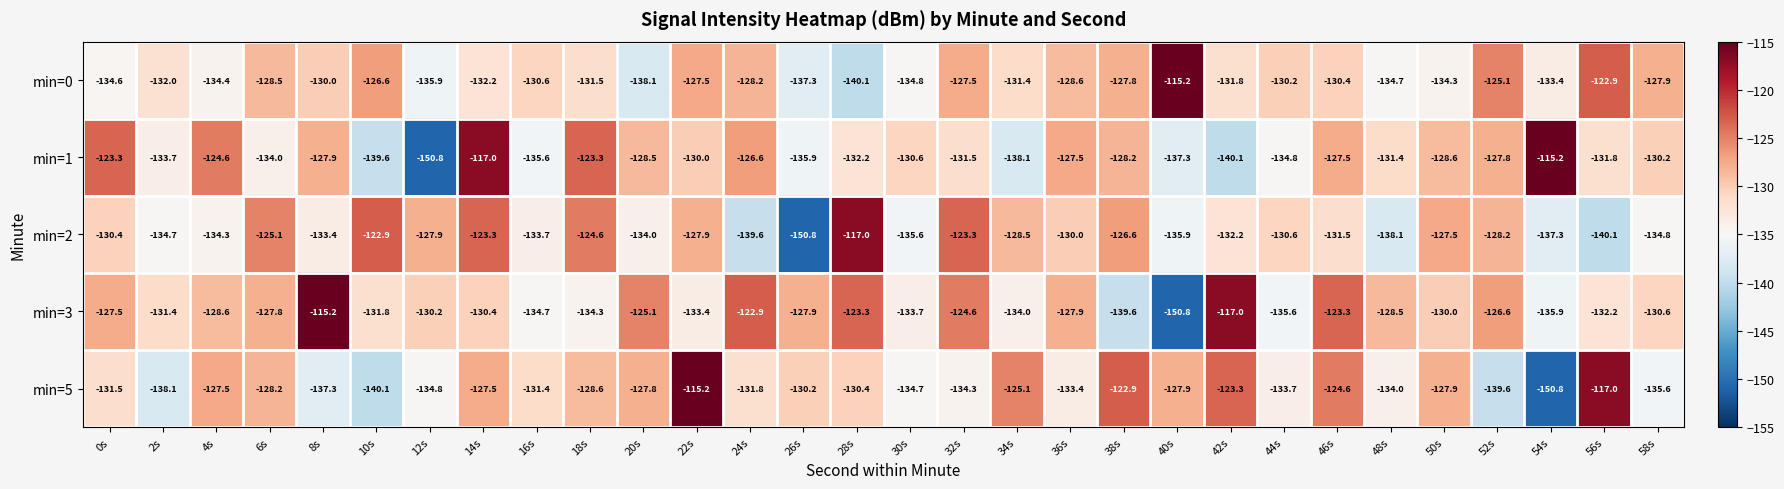

What is the sum of all min=1 values?

-3923.6